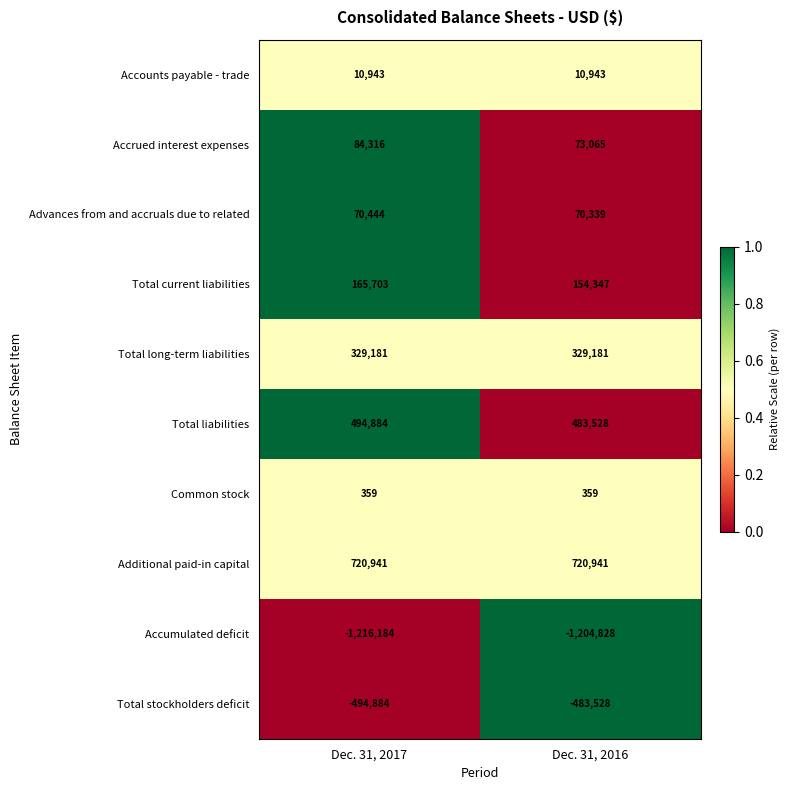

Is it true that Advances from and accruals due to related equals 70444 at Dec. 31, 2017?

True